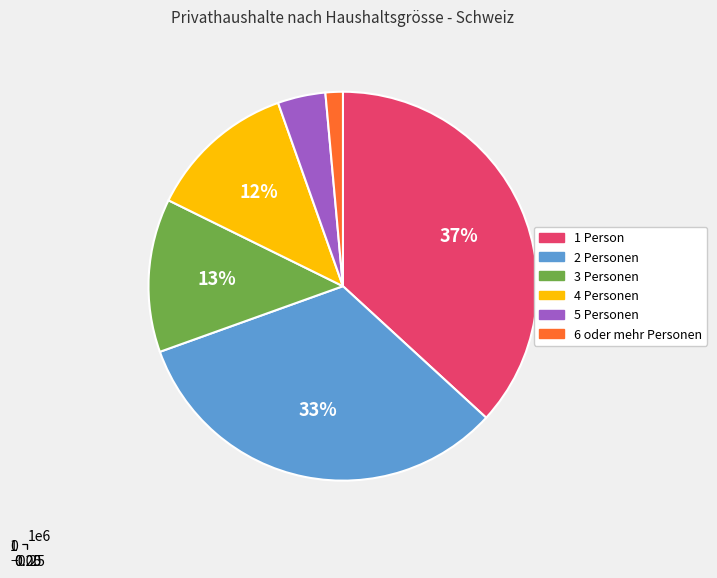

Do 1 Person and 4 Personen together represent more than half of the pie?

No